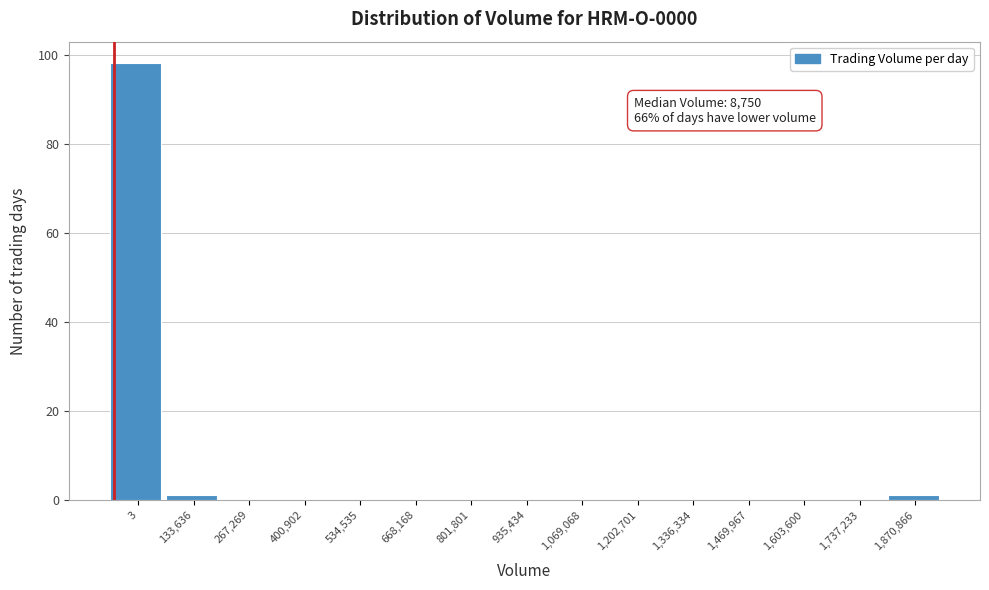

Reading left to right, extract all data points from this chart.

3=98	133,636=1	267,269=0	400,902=0	534,535=0	668,168=0	801,801=0	935,434=0	1,069,068=0	1,202,701=0	1,336,334=0	1,469,967=0	1,603,600=0	1,737,233=0	1,870,866=1